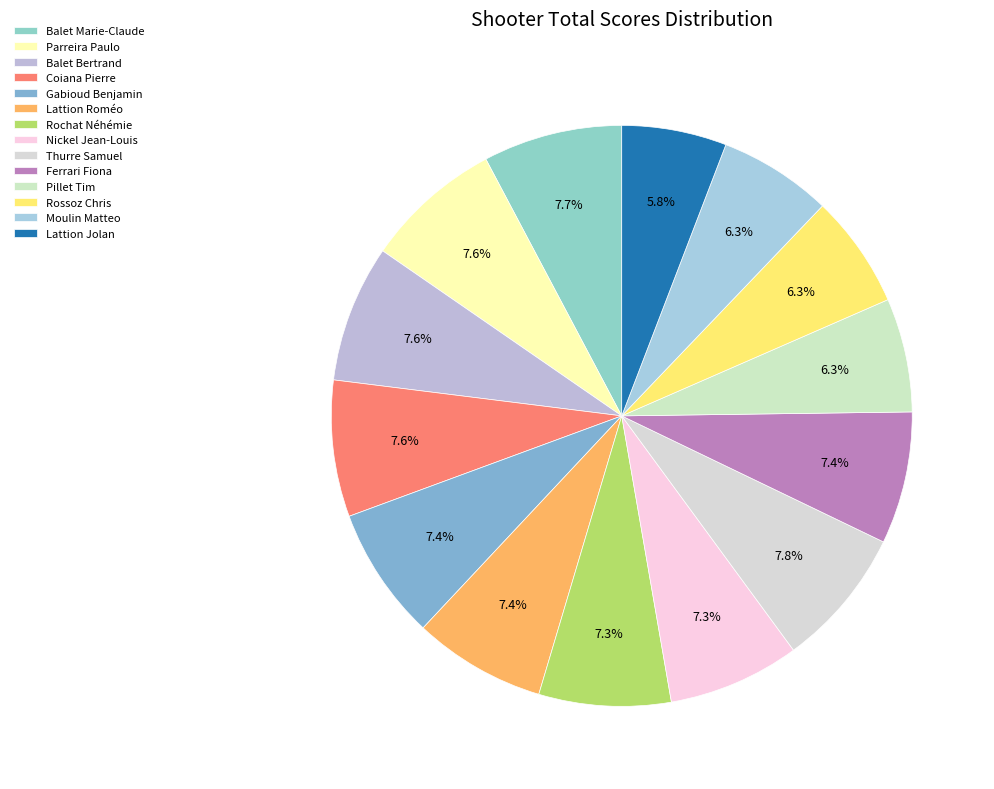

Count the number of slices in the pie.

14